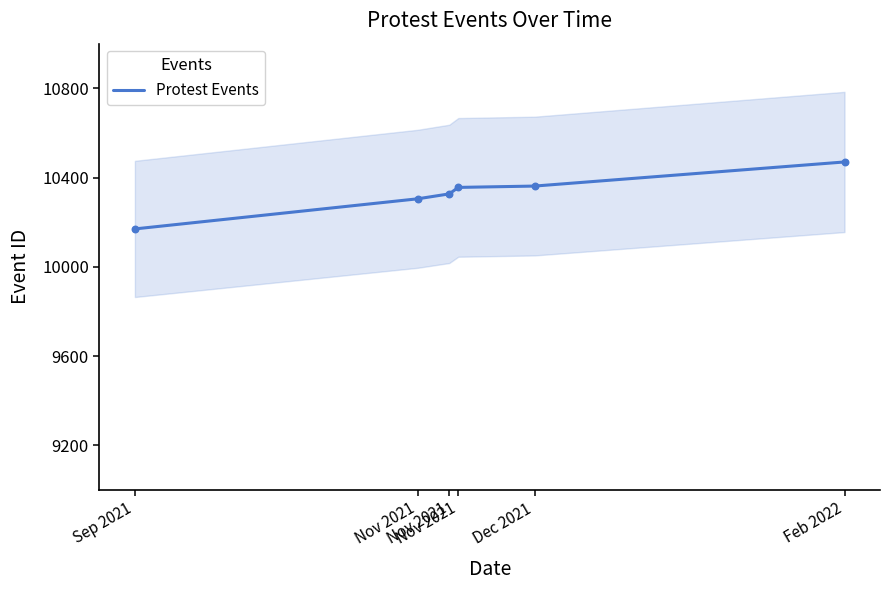

Approximately how many times larger is the value at Nov 2021 compared to Sep 2021?

1.0